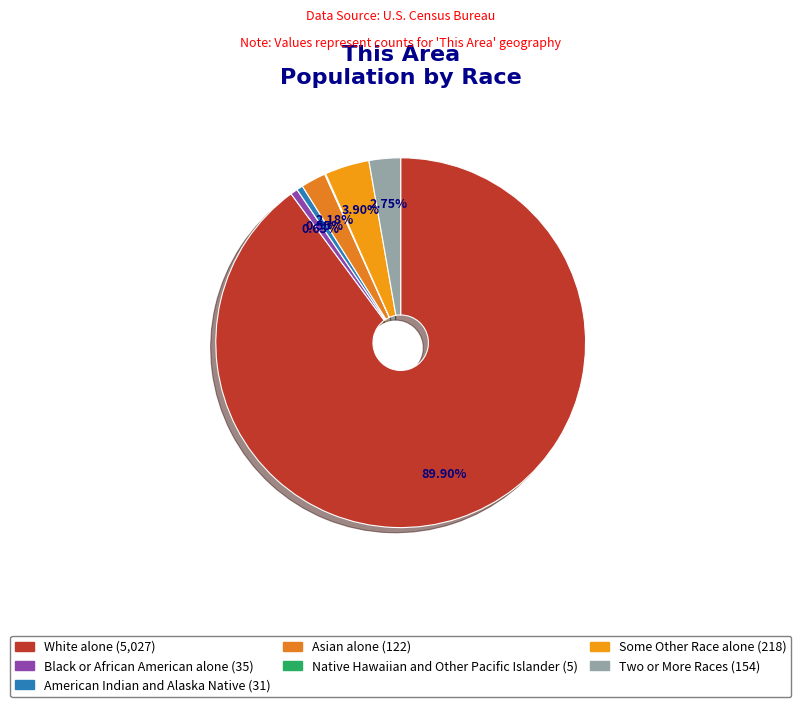

Combined, do Black or African American alone and White alone account for over 50%?

Yes